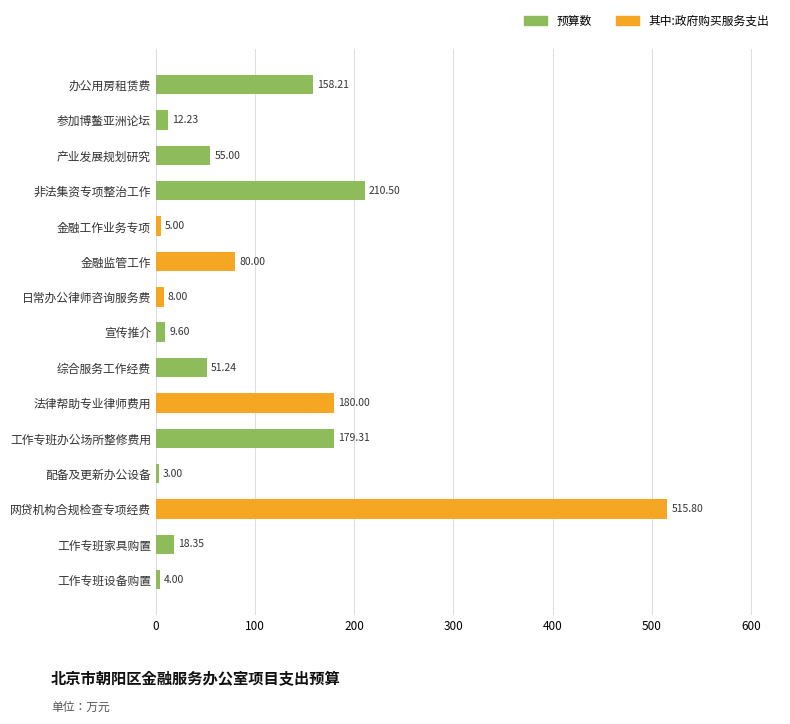

What is the total value across all series at 配备及更新办公设备?

3.0